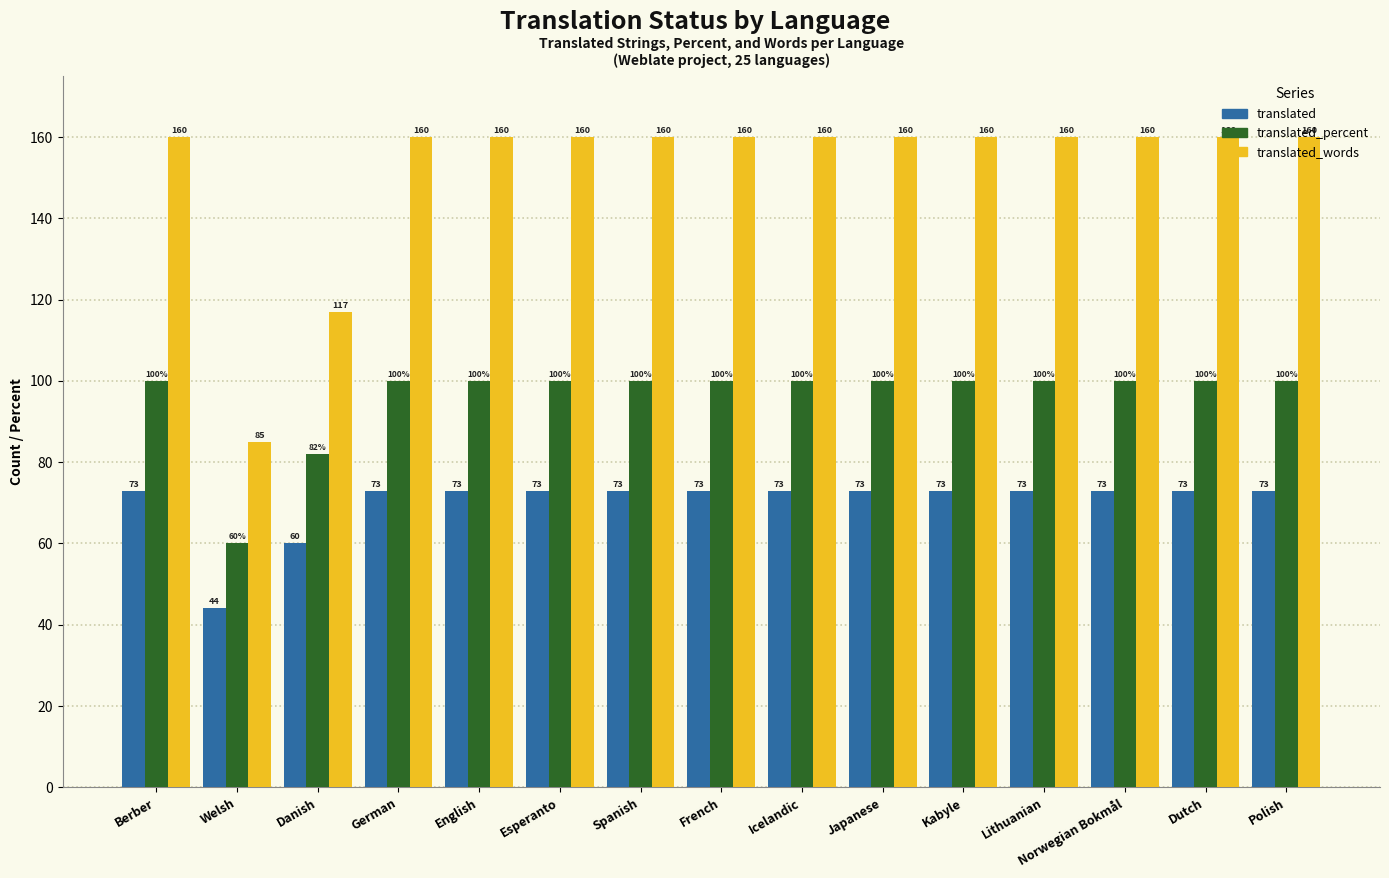

What is the difference between the second highest and second lowest values in the translated series?

13.0